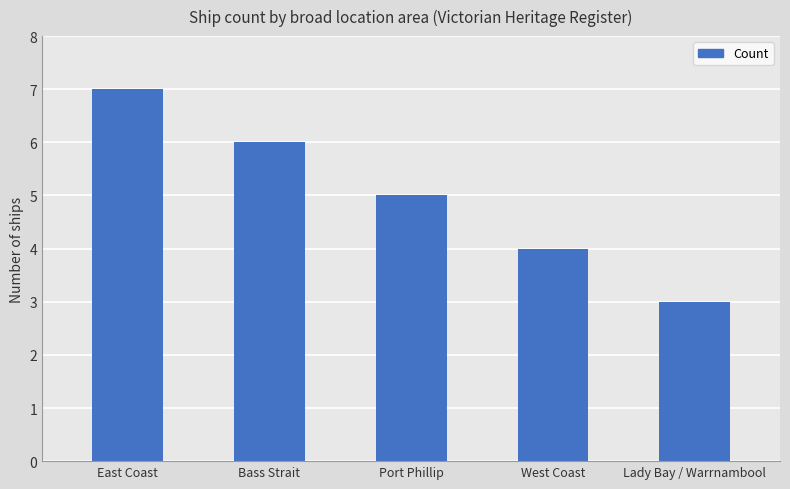

How many values are below 5?

2